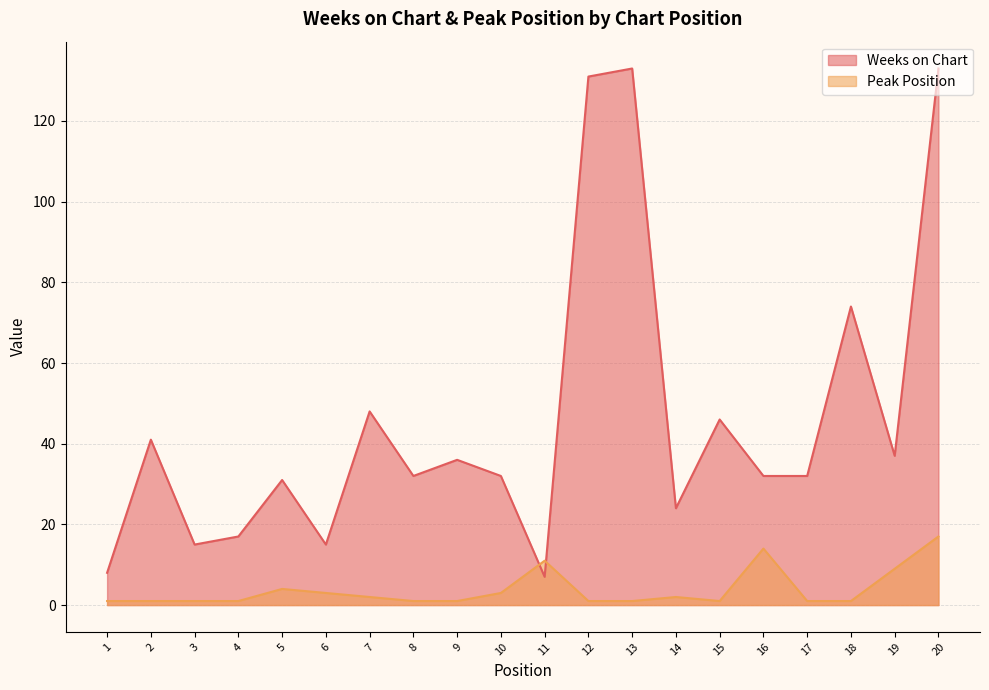

Where is Peak Position nearest to the value 9?

19